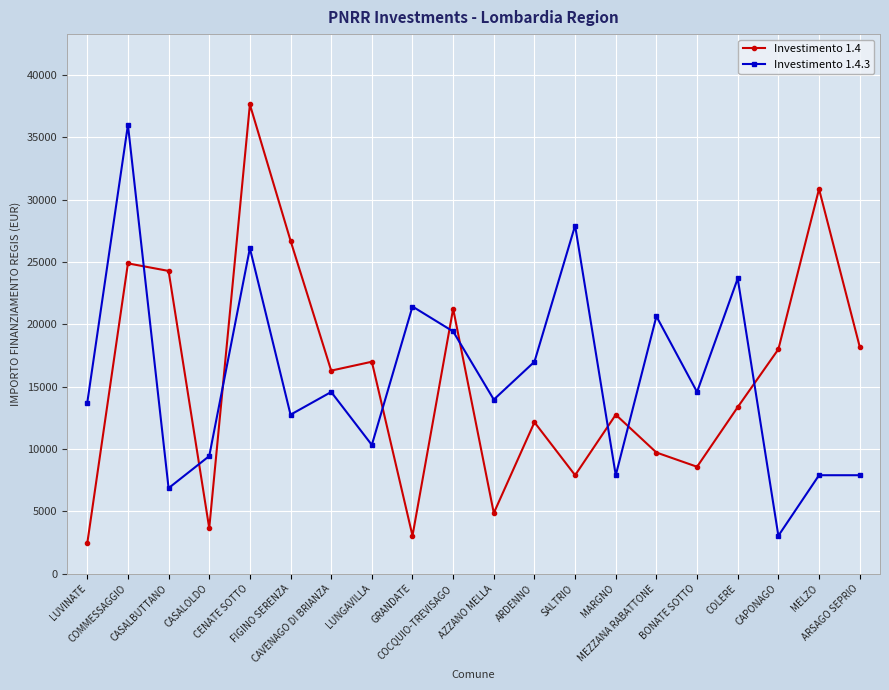

What is the minimum value shown in the chart?

2428